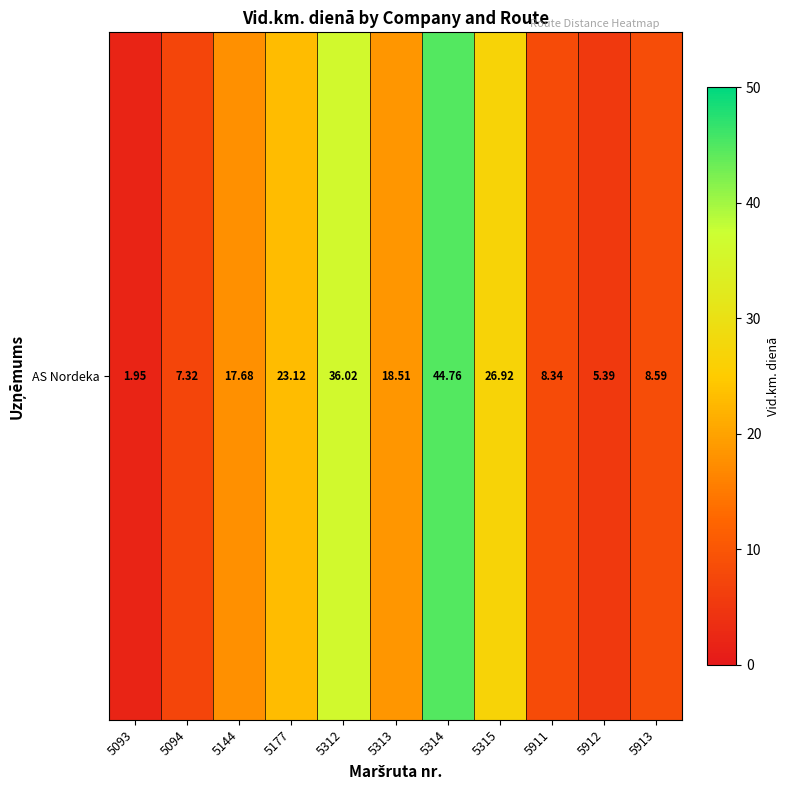

Reading left to right, extract all data points from this chart.

1.9	7.3	17.7	23.1	36.0	18.5	44.8	26.9	8.3	5.4	8.6